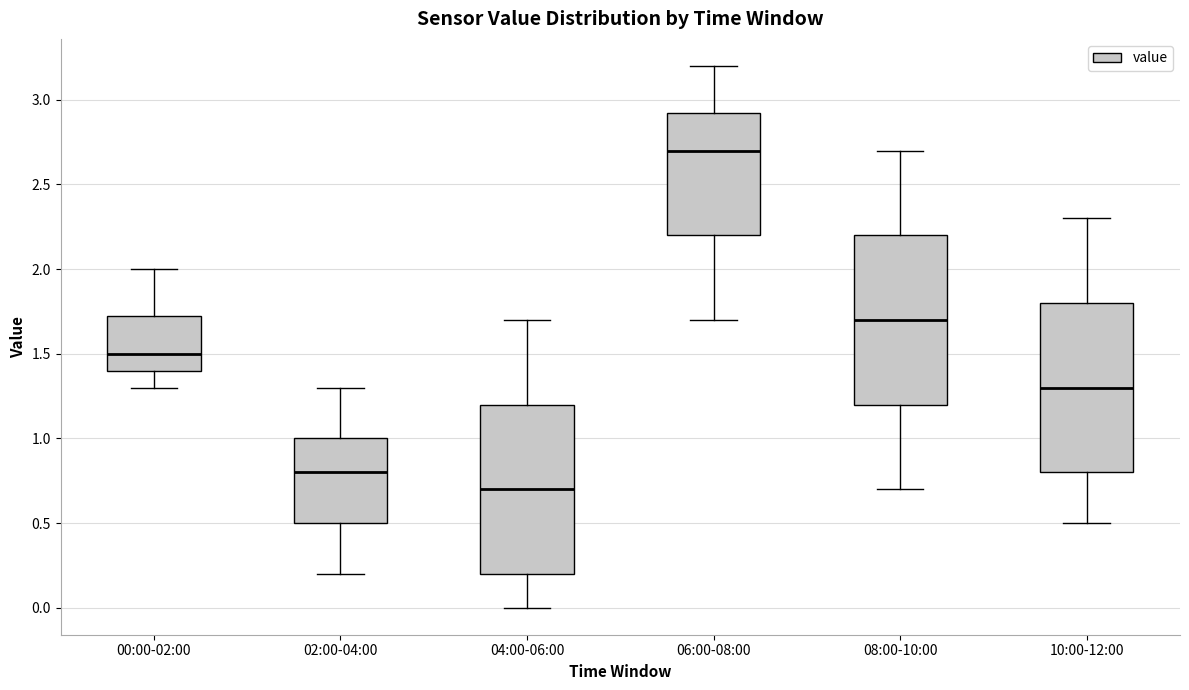

Which box has the highest median line?

06:00-08:00